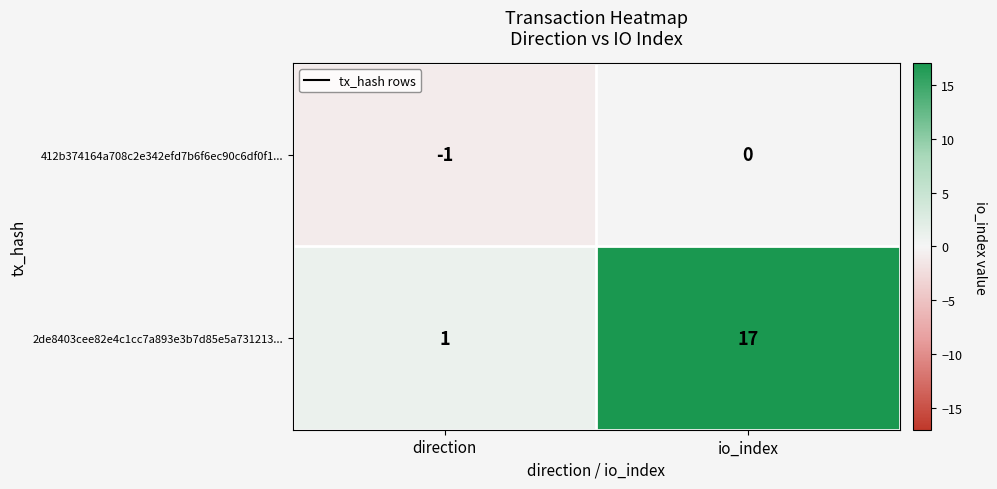

What is the difference between the 2de8403cee82e4c1cc7a893e3b7d85e5a731213... values at io_index and direction?

16